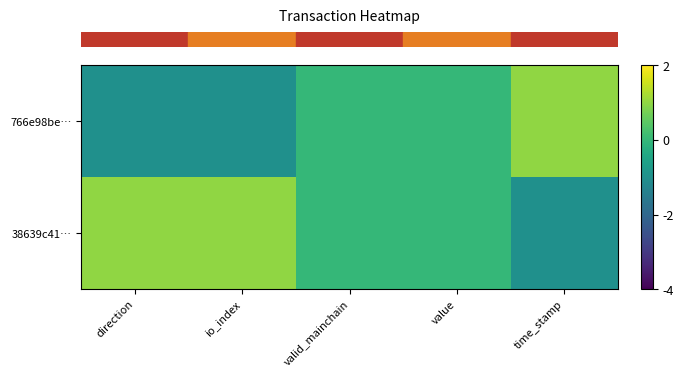

At which category is the sum across all series the highest?

direction